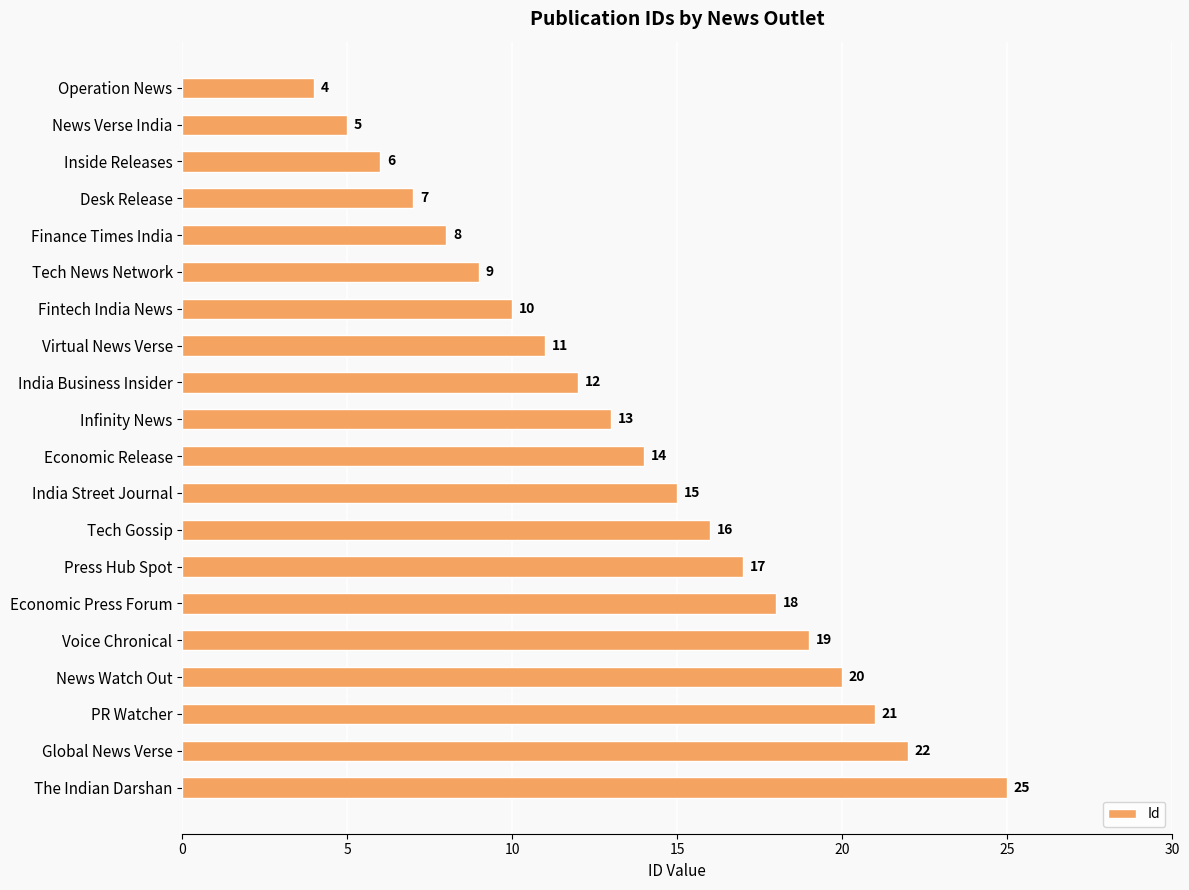

At which label is the value closest to 14?

Economic Release